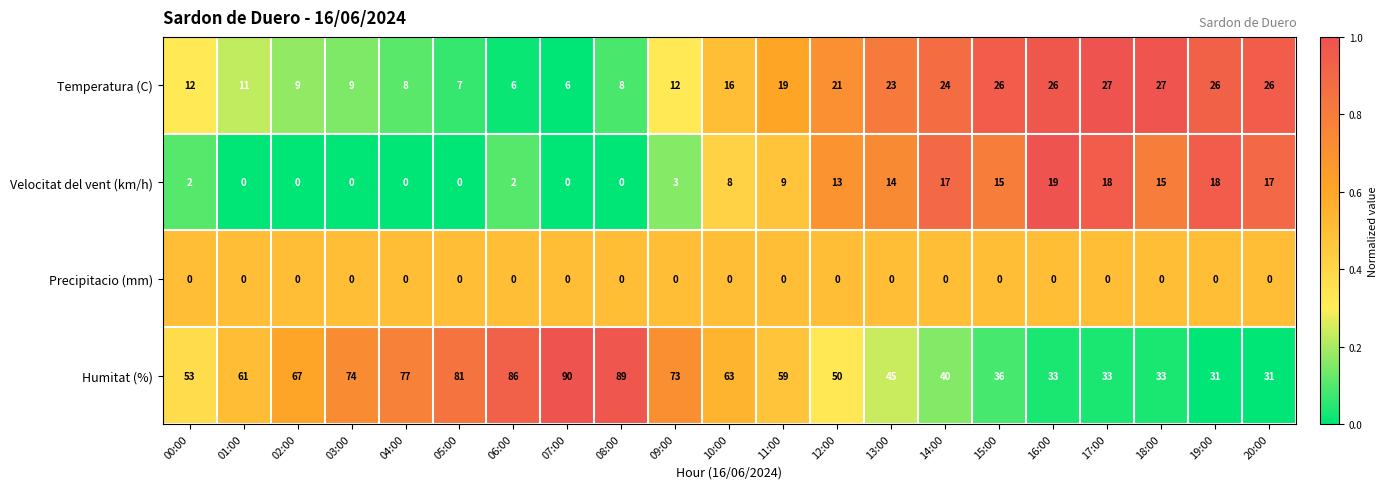

What is the total value across all series at 14:00?

81